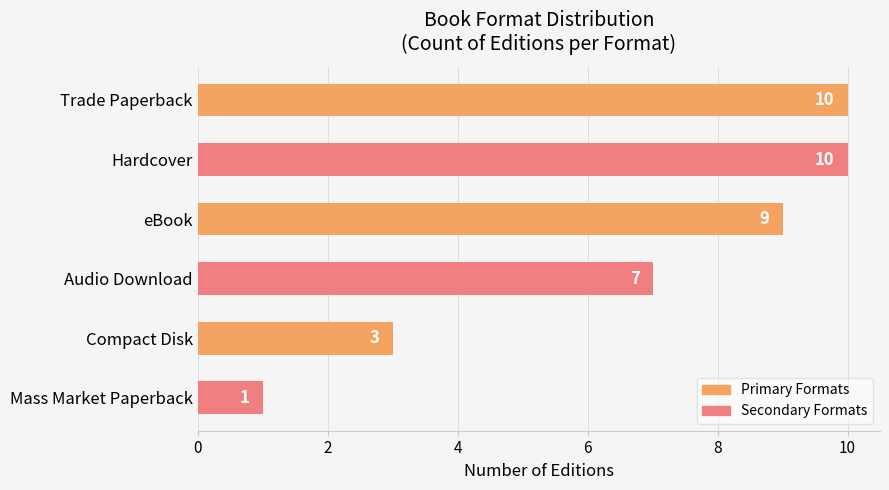

Between Audio Download and Hardcover, which is larger?

Hardcover